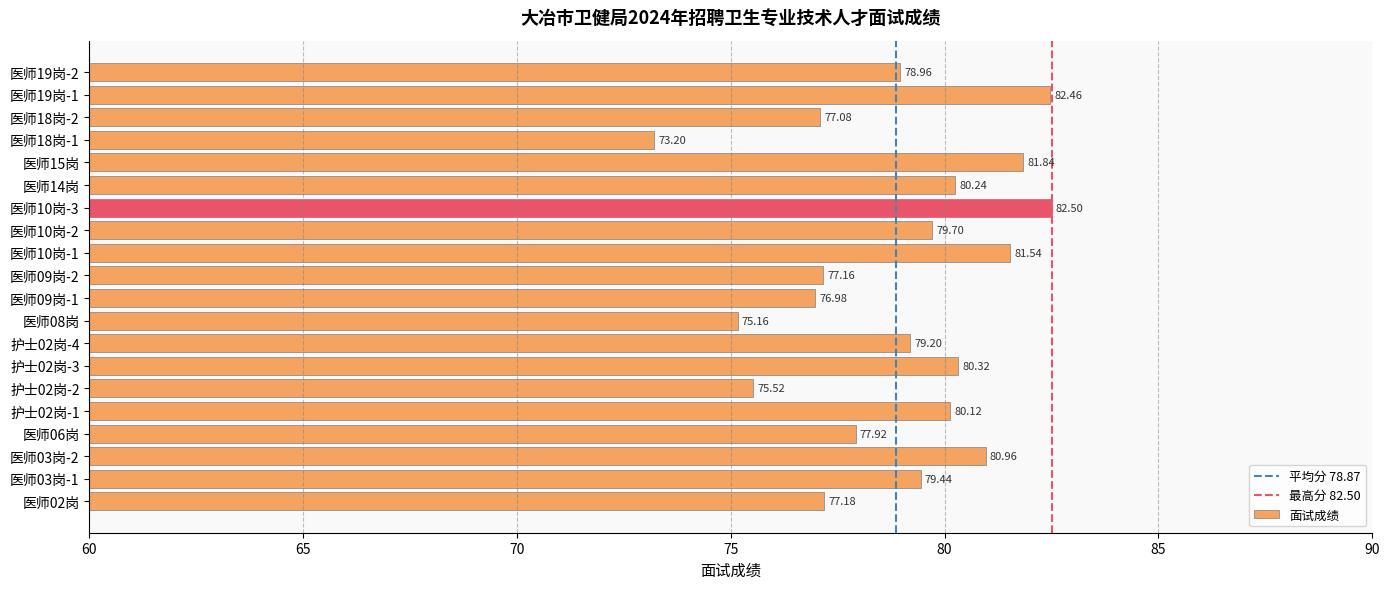

Count the number of data series in this chart.

1